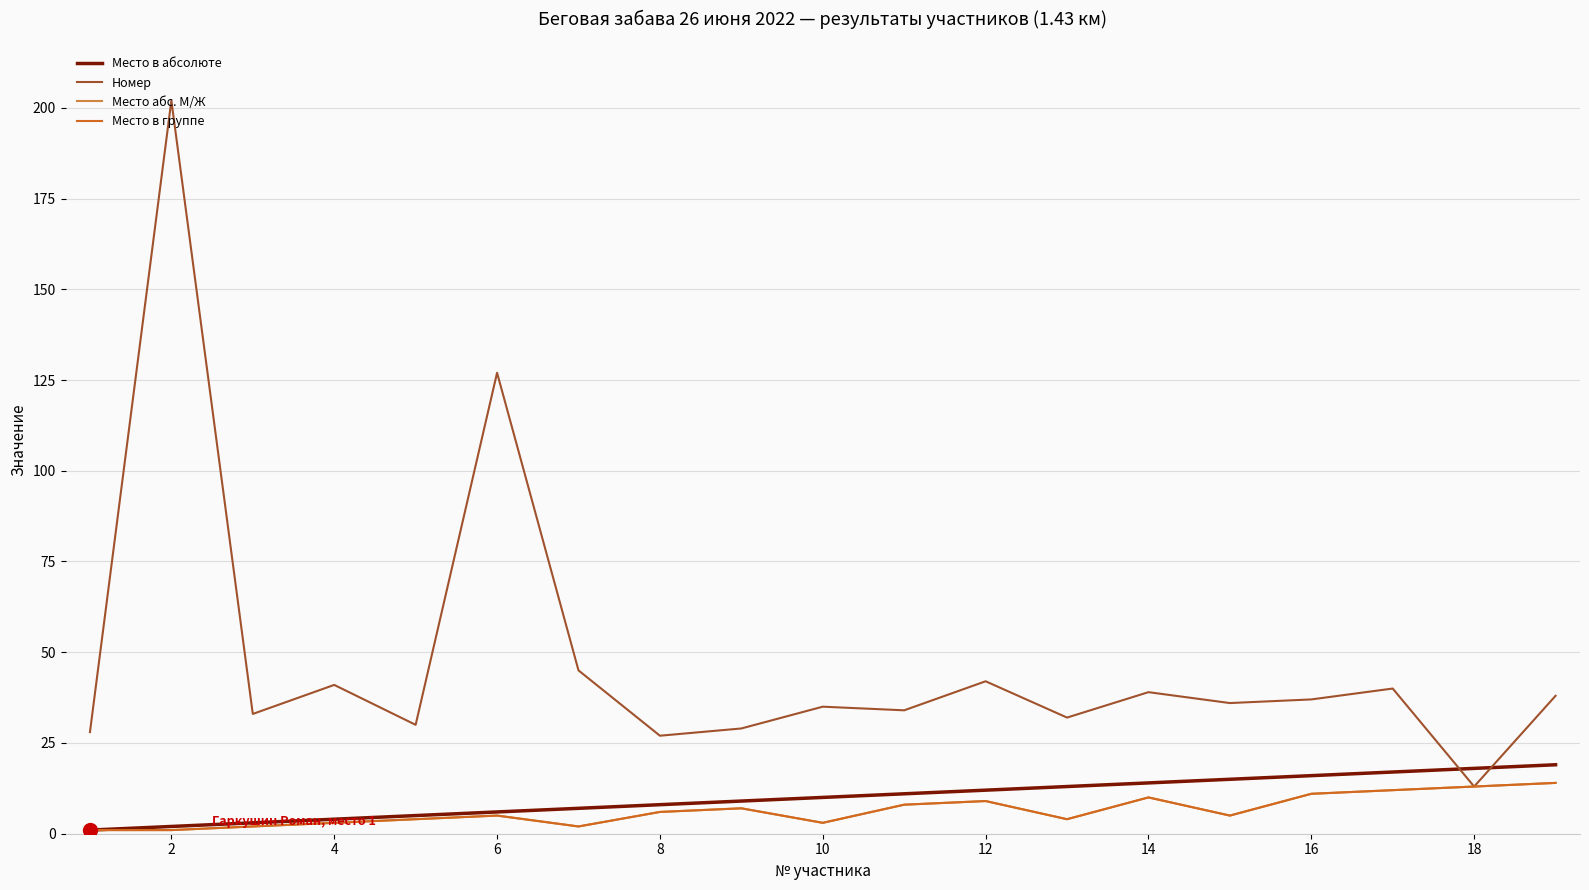

True or false: Номер and Место в группе intersect in this chart.

False